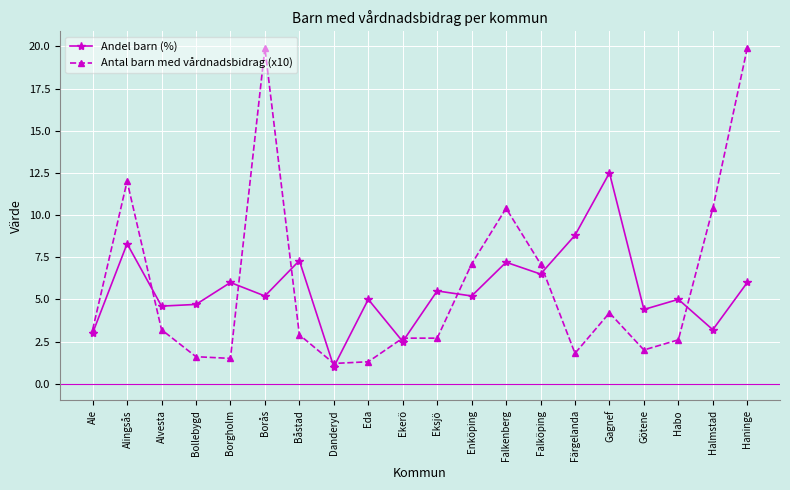

Between which two adjacent categories do Antal barn med vårdnadsbidrag (x10) and Andel barn (%) first intersect?

Alingsås and Alvesta